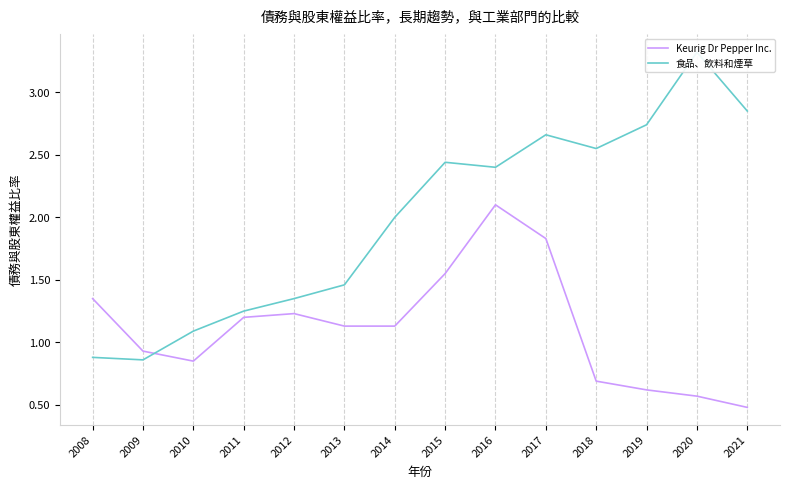

What is the difference between the maximum and second lowest values in the Keurig Dr Pepper Inc. series?

1.5